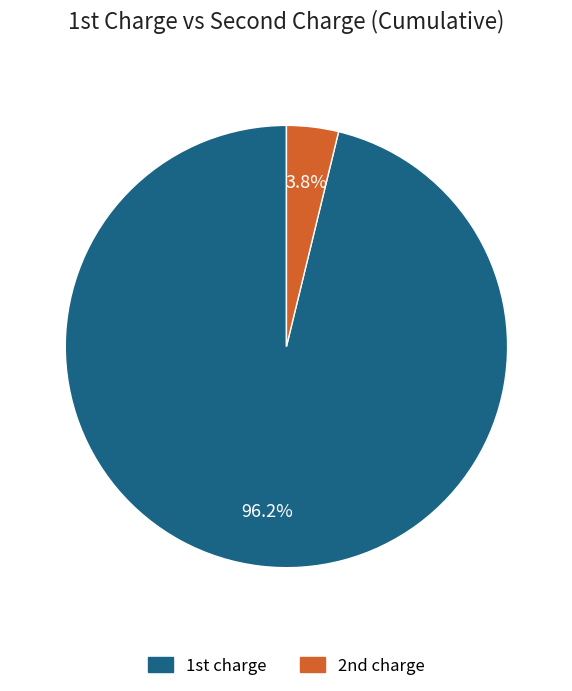

Is there a majority slice in this chart?

Yes